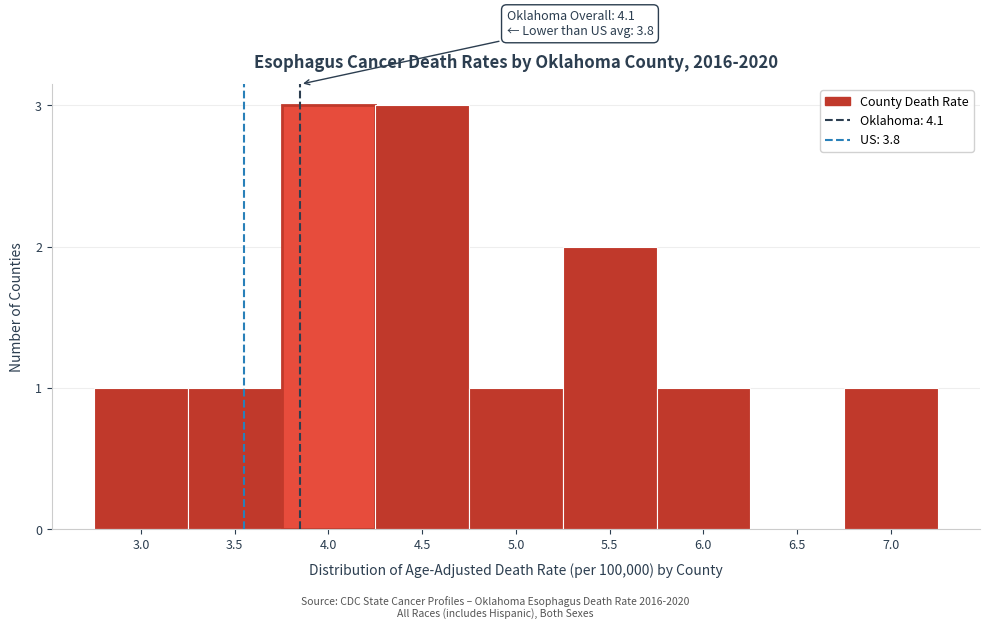

Reading left to right, what are all the values shown in this chart?

3.0=1	3.5=1	4.0=3	4.5=3	5.0=1	5.5=2	6.0=1	6.5=0	7.0=1